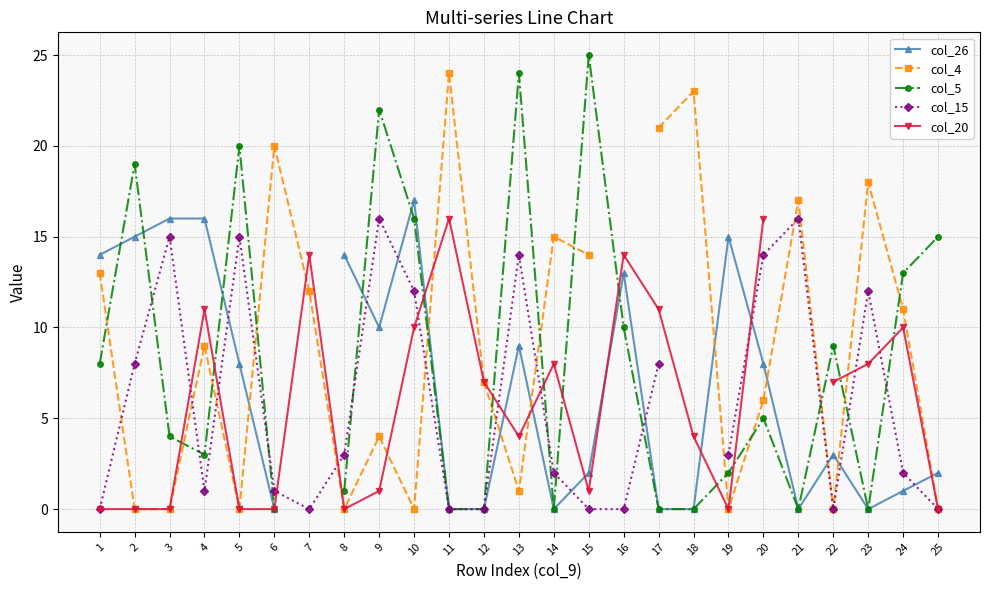

Does the chart have visible grid lines?

Yes